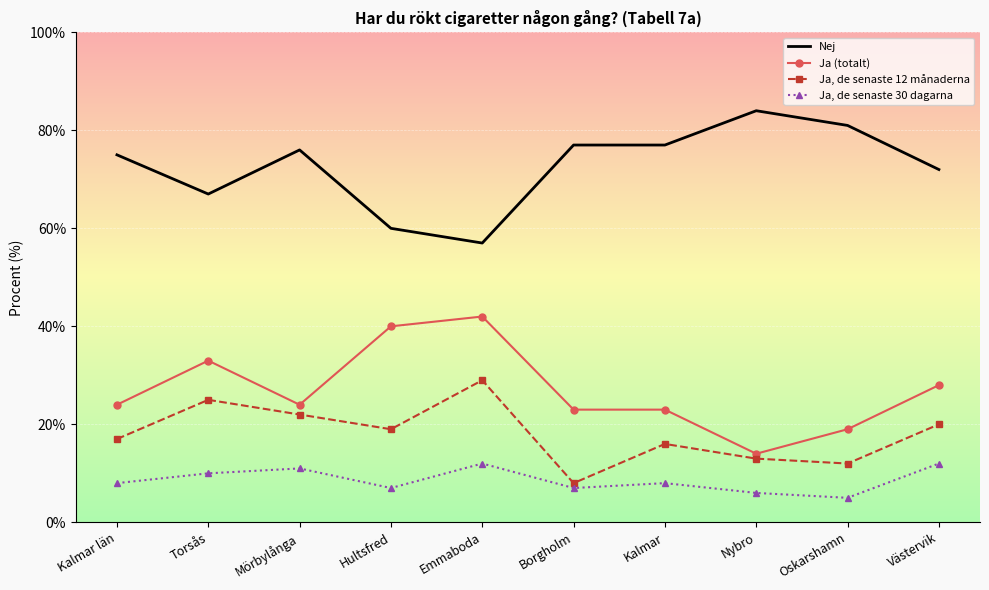

Is it true that Nej equals 31 at Torsås?

False